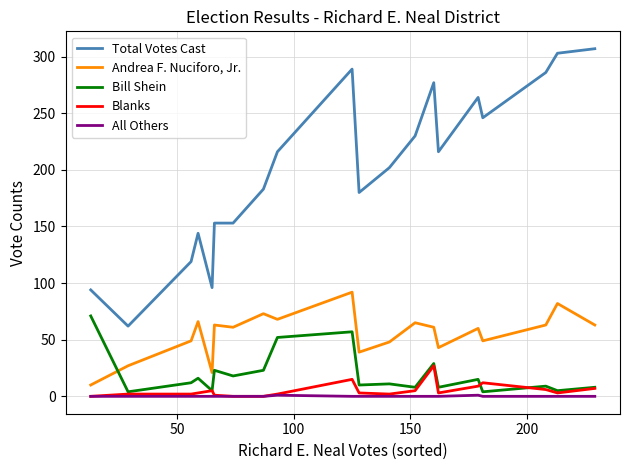

Which series has the widest spread of values?

Total Votes Cast